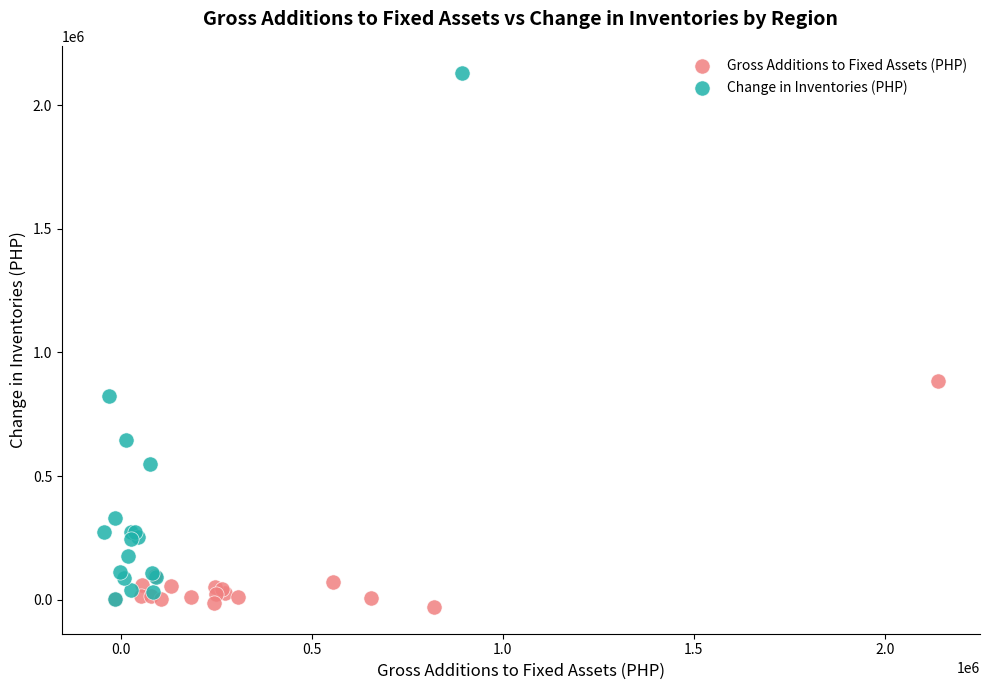

Which series reaches the maximum Y coordinate?

Change in Inventories (PHP)